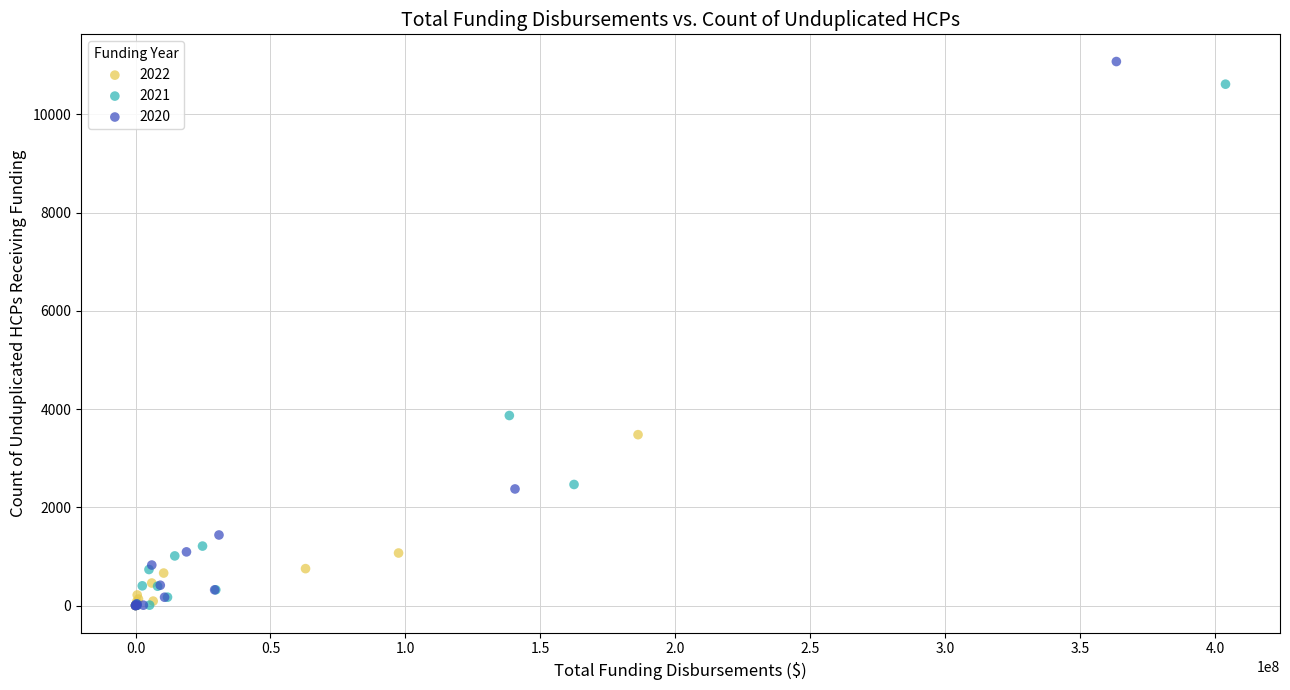

What are all the series names shown in the legend?

2022, 2021, 2020